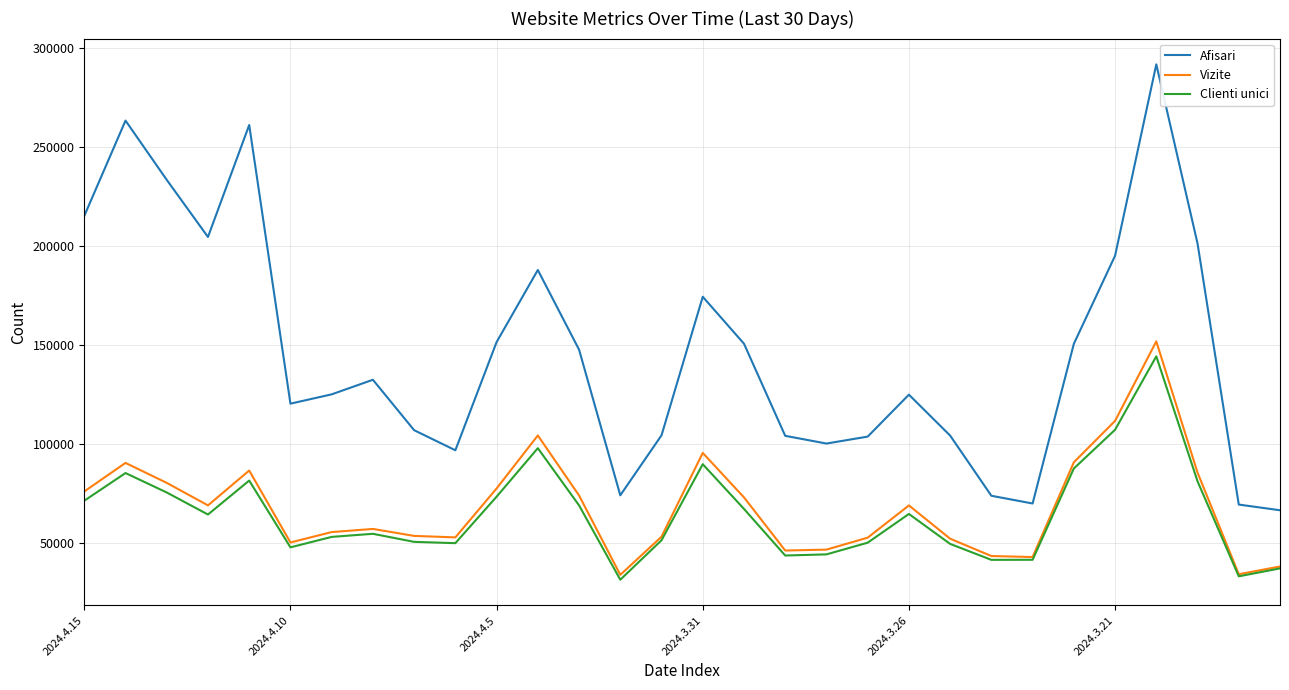

What are all the series names shown in the legend?

Afisari, Vizite, Clienti unici